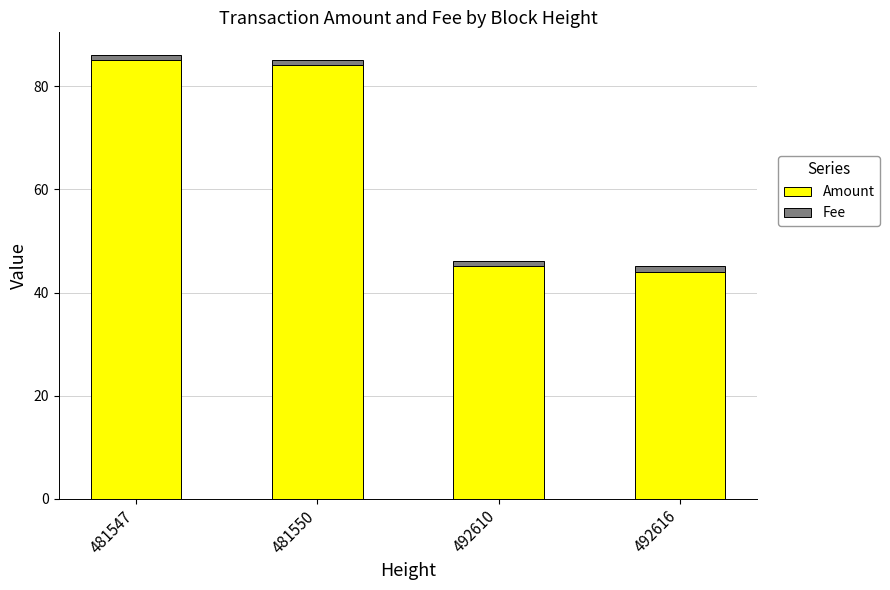

What is the difference between the second highest and second lowest values in the Amount series?

39.1